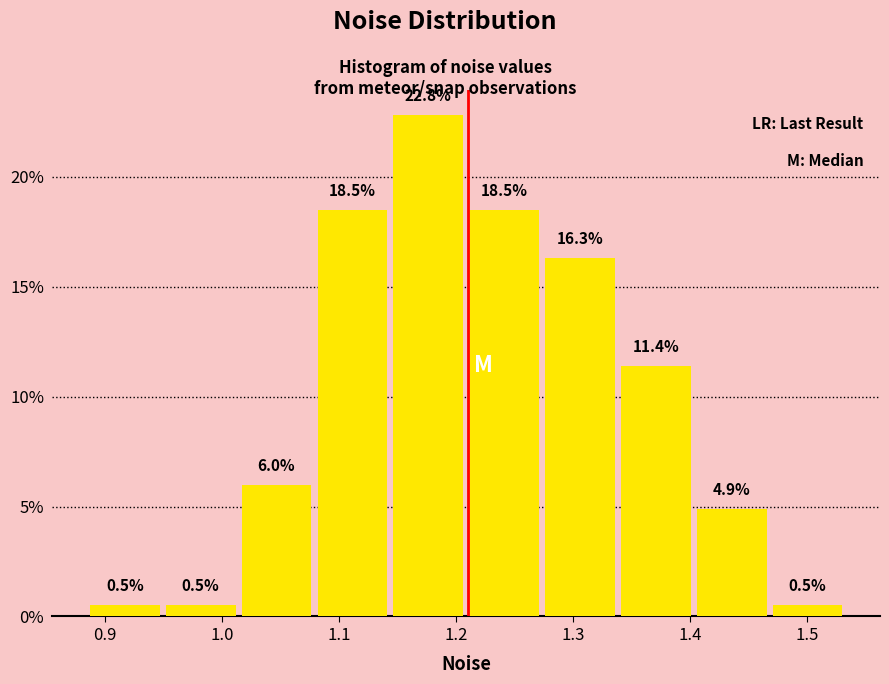

How tall is the bar that spans 1.27 to 1.34 on the x-axis? The bar edges are not printed on the chart, so give them approximately, as read against the axis.

16.3